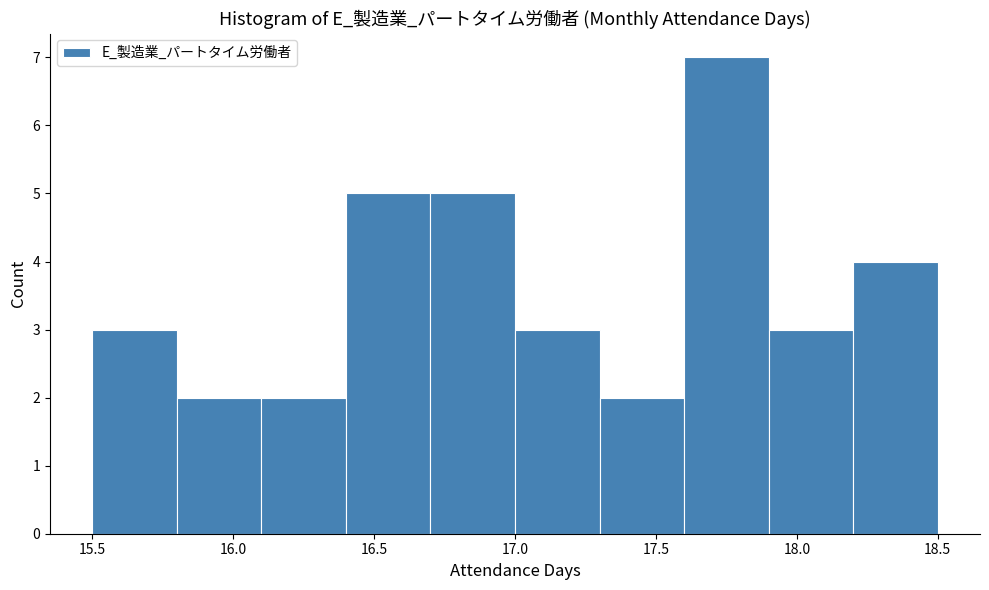

Reading left to right, list every bar in this chart as the range it spans on the x-axis followed by its height. The values are not printed on the chart, so give them approximately, as read against the axis.

15.5 to 15.8: 3
15.8 to 16.1: 2
16.1 to 16.4: 2
16.4 to 16.7: 5
16.7 to 17.0: 5
17.0 to 17.3: 3
17.3 to 17.6: 2
17.6 to 17.9: 7
17.9 to 18.2: 3
18.2 to 18.5: 4